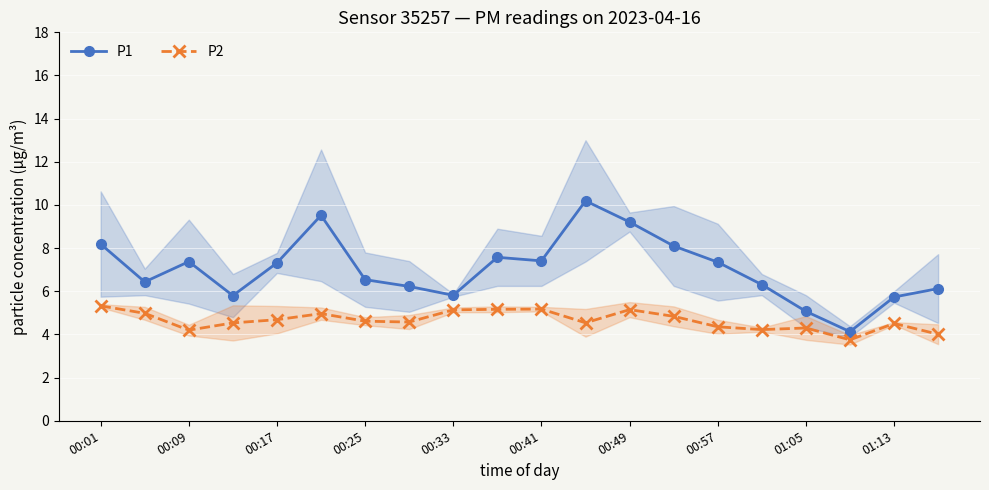

True or false: P1 has more than 1 points higher than both neighbors.

True